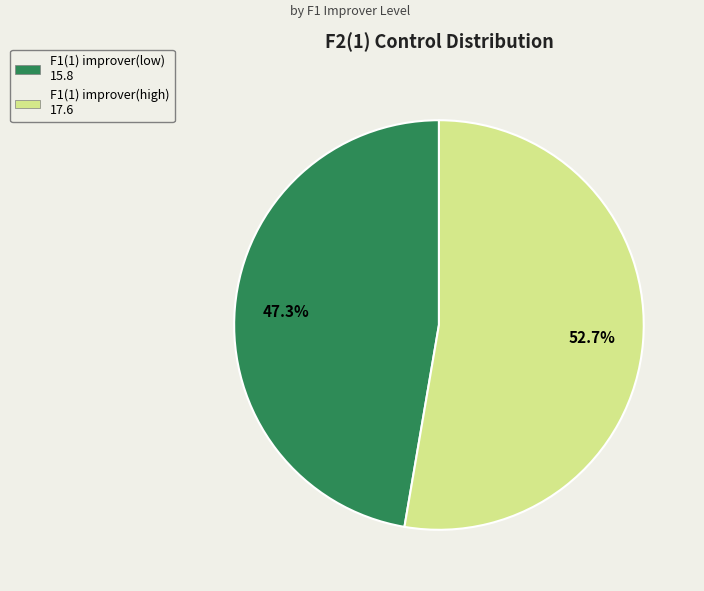

Is it true that F1(1) improver(low) is 47% of the pie?

True